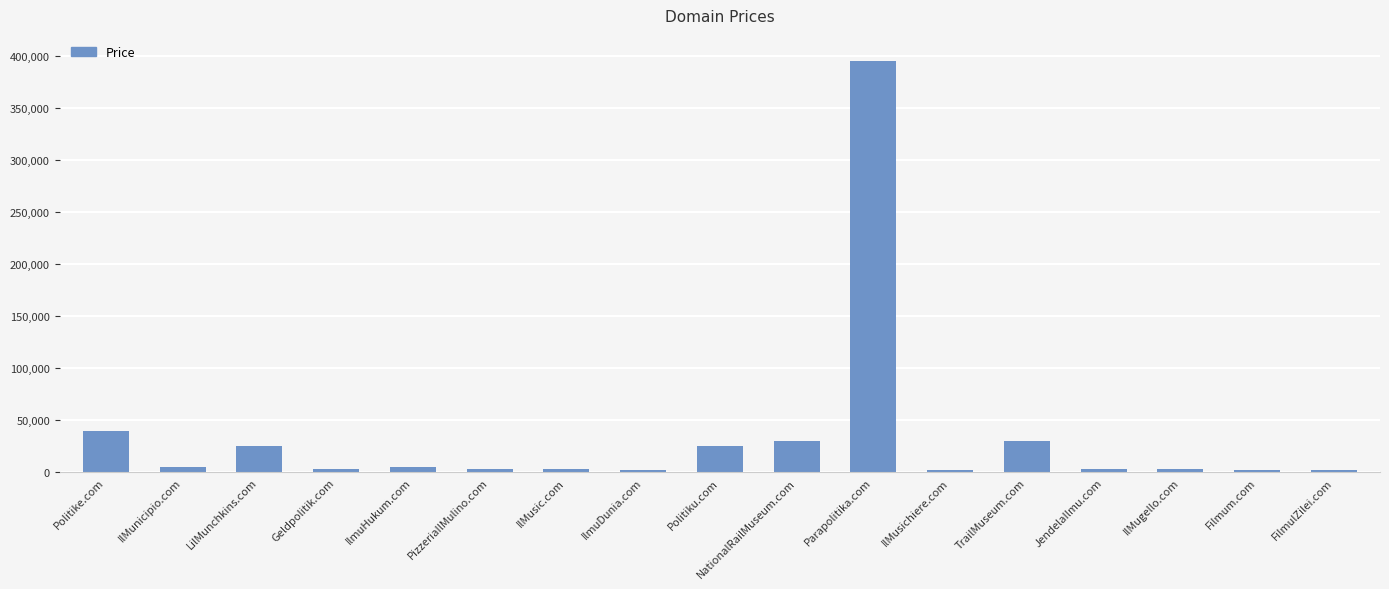

What is the difference between the maximum and minimum values?

393000